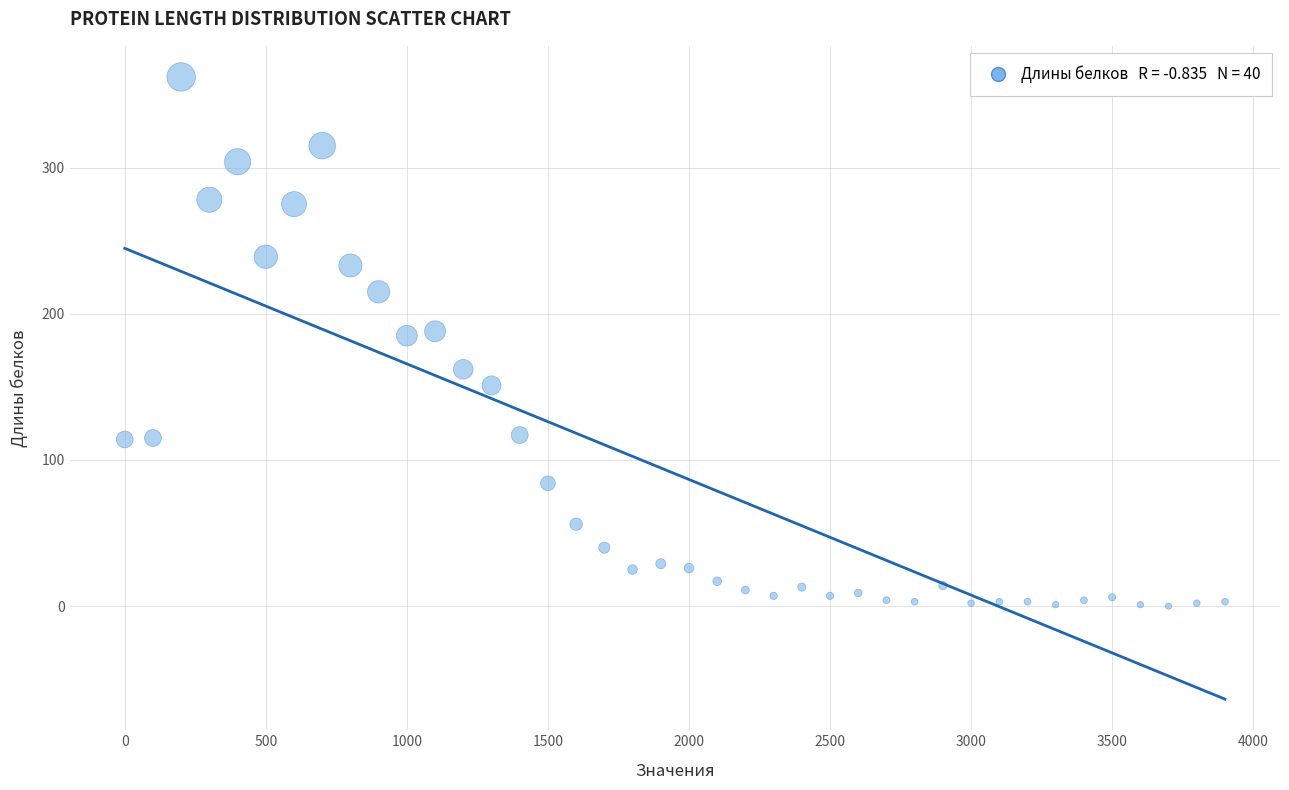

What is the range of X values (max minus min)?

3900